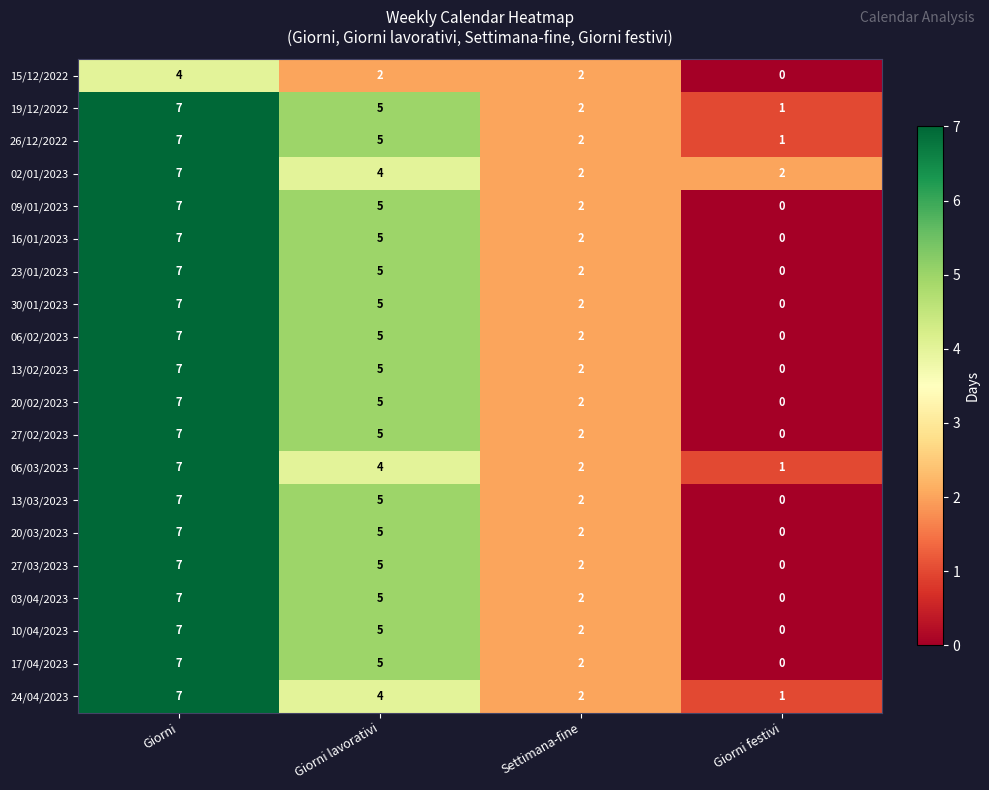

How many 27/03/2023 values are between 2 and 7?

3